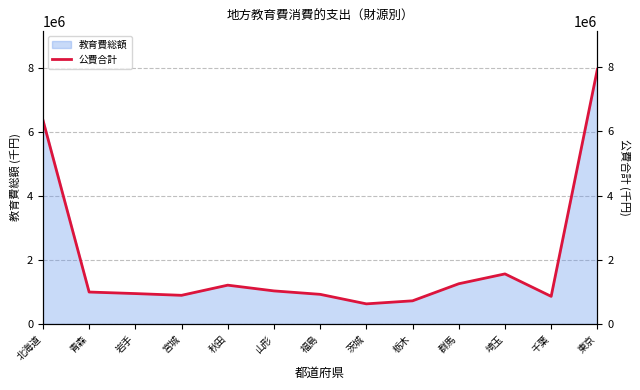

What is the average value?

1946139